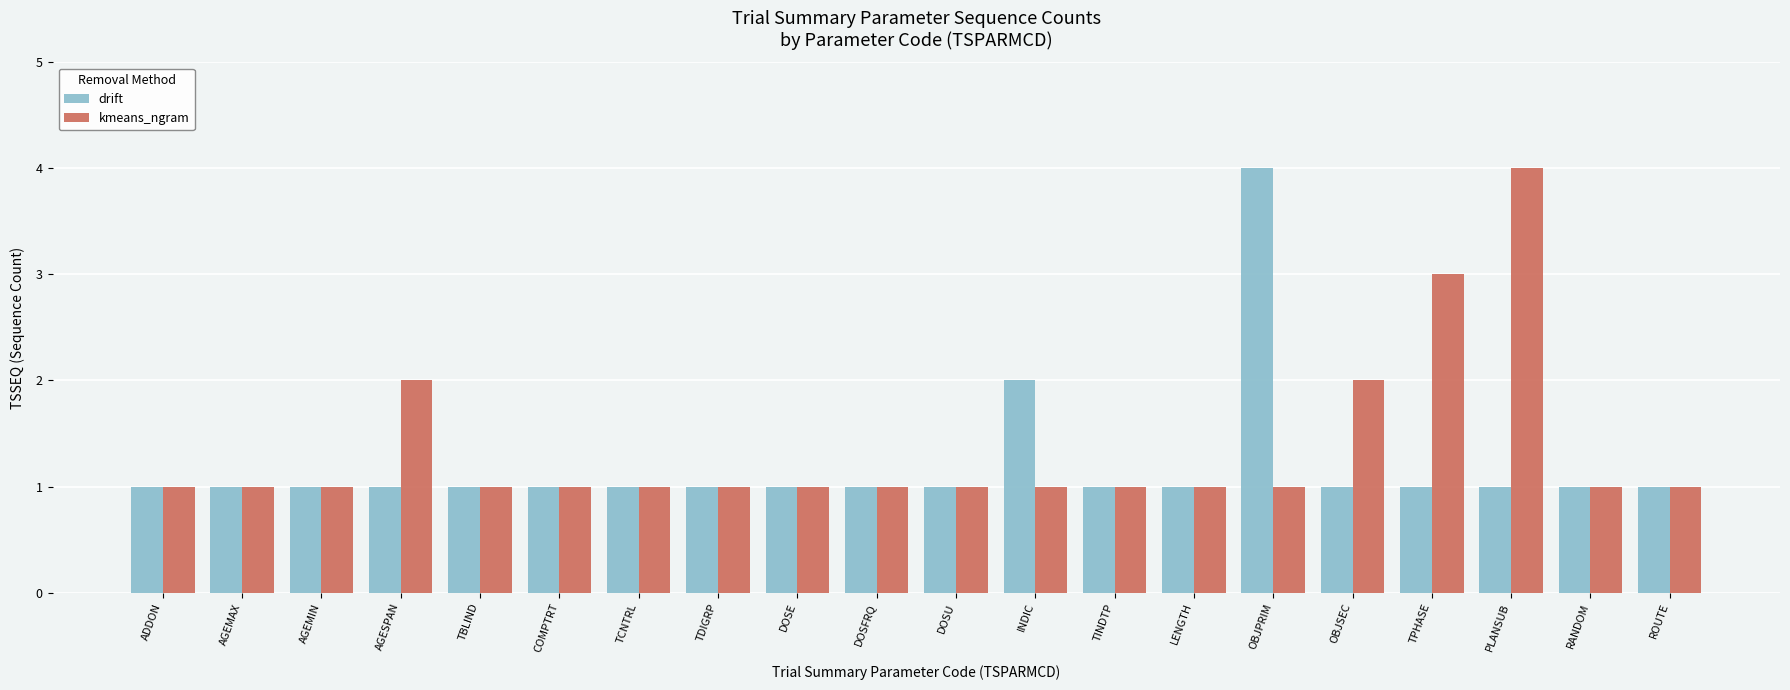

What is the difference between the highest and lowest values at PLANSUB?

3